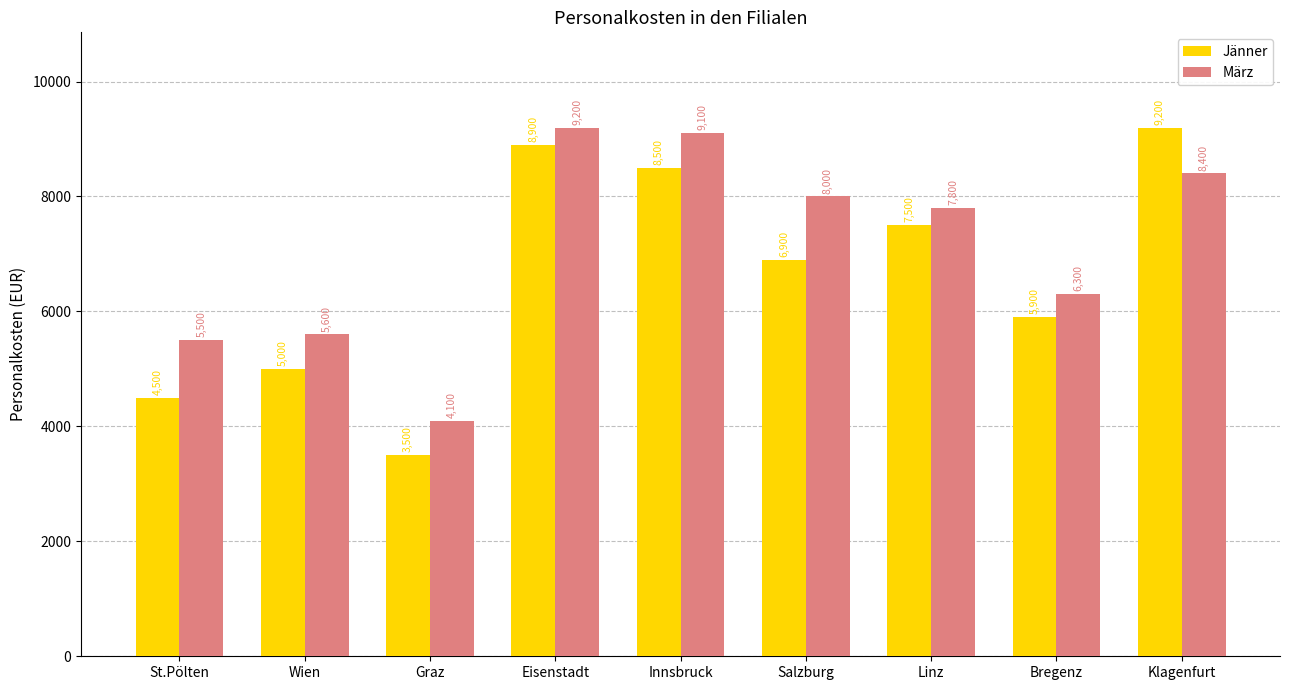

What is the label of the 3rd bar from the right?

Linz